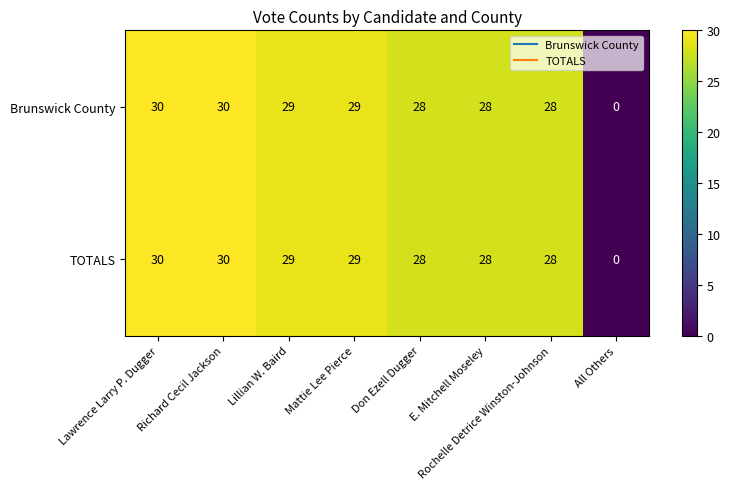

What is the total value across all series at Richard Cecil Jackson?

60